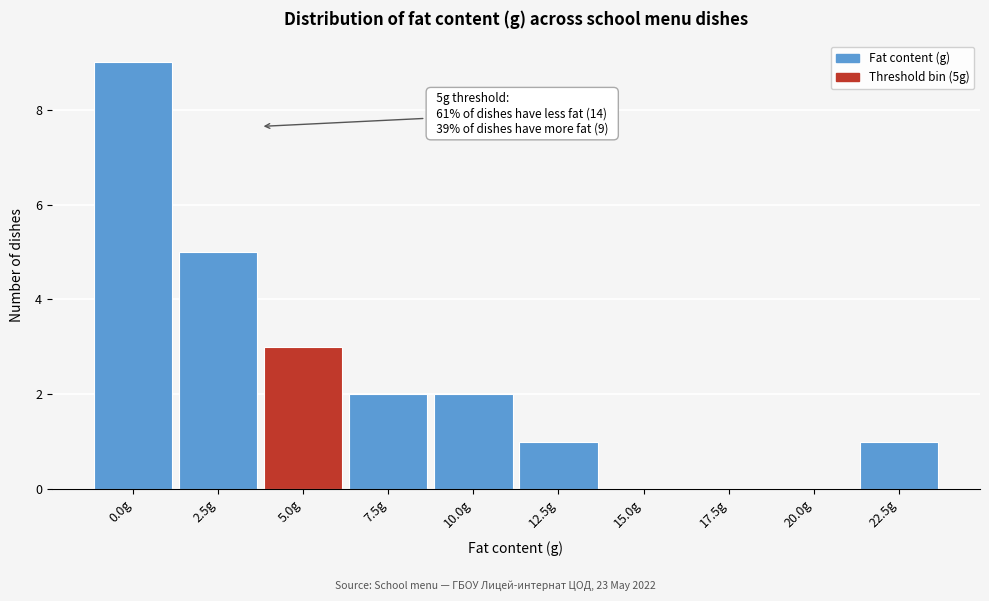

Reading left to right, transcribe all the data shown in this chart.

0.0g=9	2.5g=5	5.0g=3	7.5g=2	10.0g=2	12.5g=1	15.0g=0	17.5g=0	20.0g=0	22.5g=1